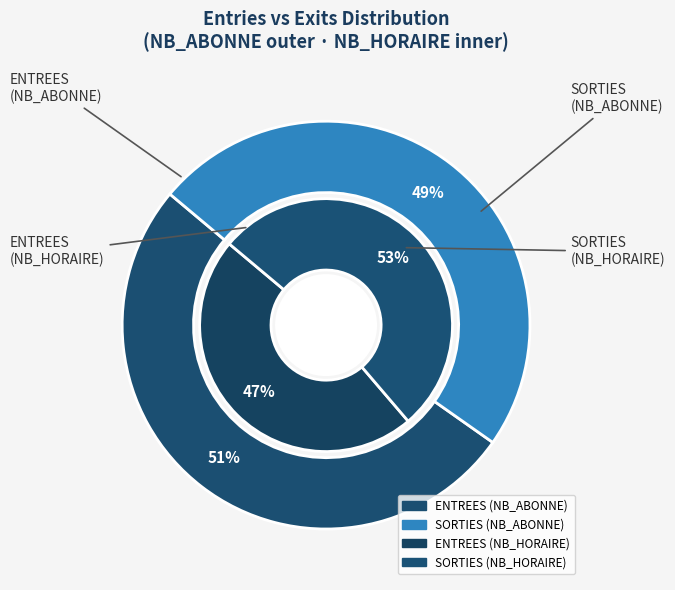

Count the number of slices in the pie.

2